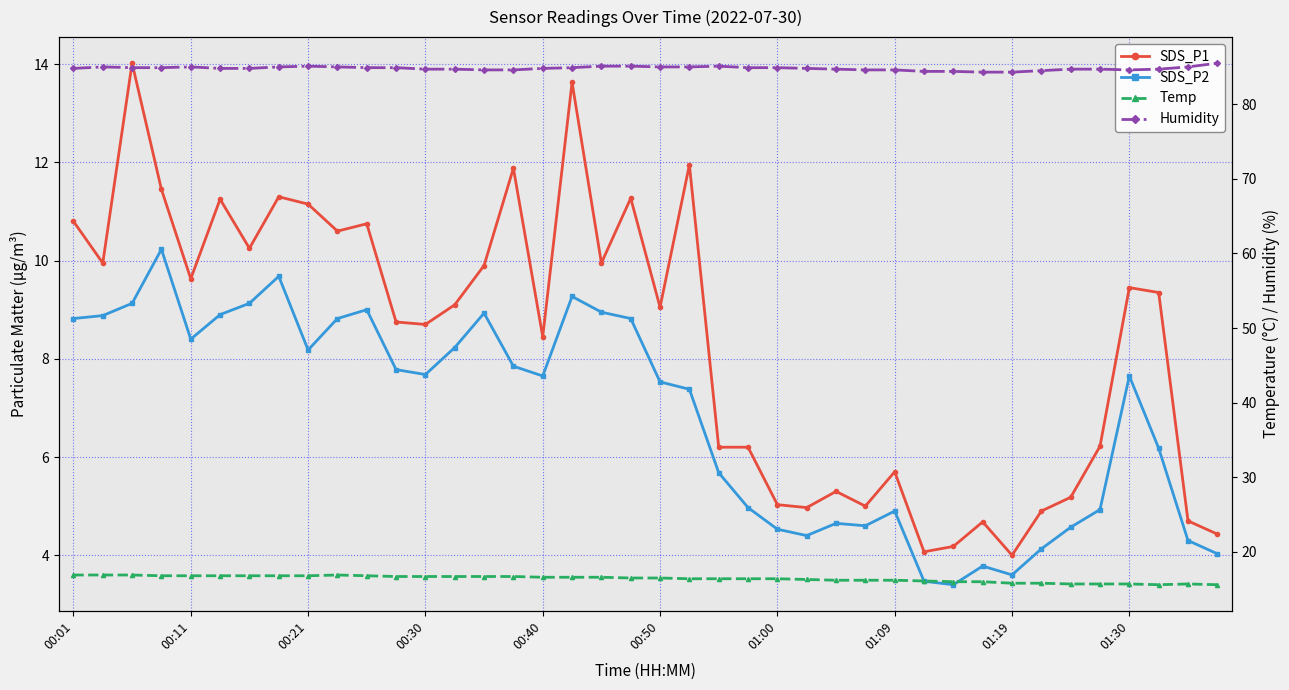

Rank the categories by Humidity value from highest to lowest.

39, 01:19, 18, 19, 22, 00:11, 00:40, 01:09, 01:30, 20, 21, 38, 00:21, 00:30, 10, 11, 17, 23, 24, 00:01, 00:50, 01:00, 16, 25, 12, 13, 26, 34, 35, 37, 14, 15, 27, 28, 36, 33, 29, 30, 31, 32